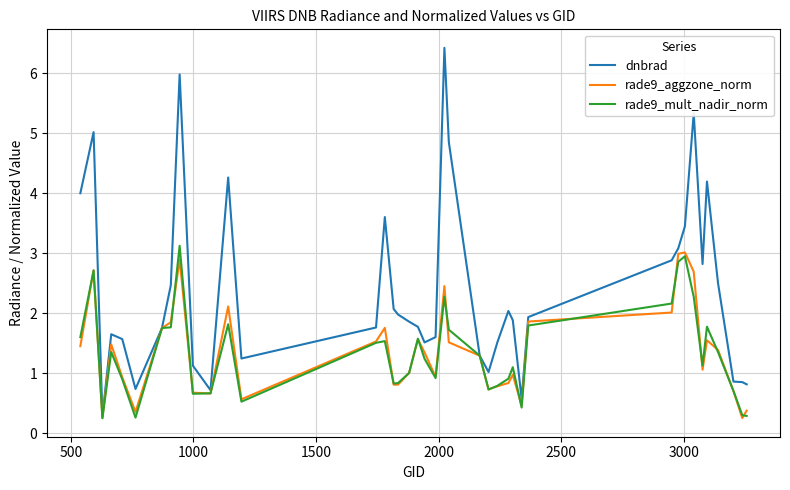

Which series has the widest spread of values?

dnbrad